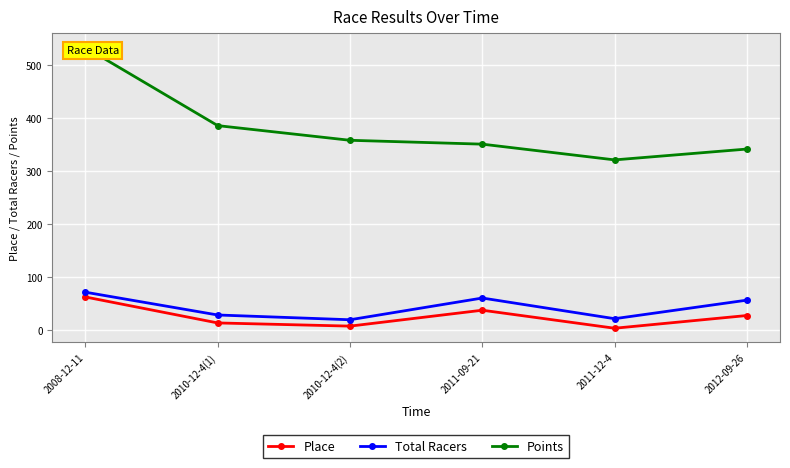

In Total Racers, how many points are higher than both neighbors (excluding endpoints)?

1